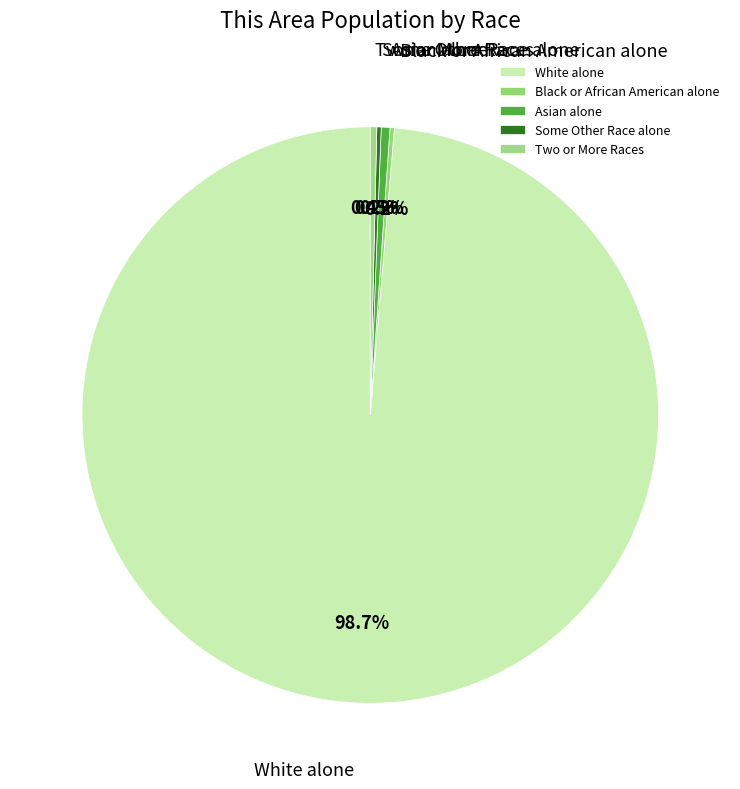

Which category has the biggest portion of the pie?

White alone